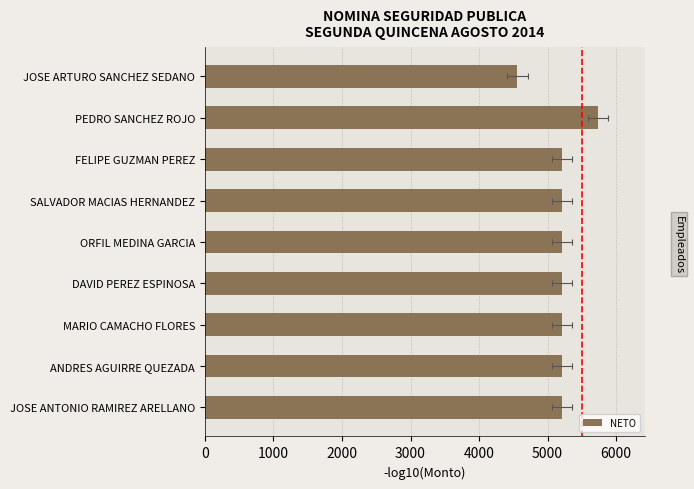

What is the maximum value shown in the chart?

5734.3